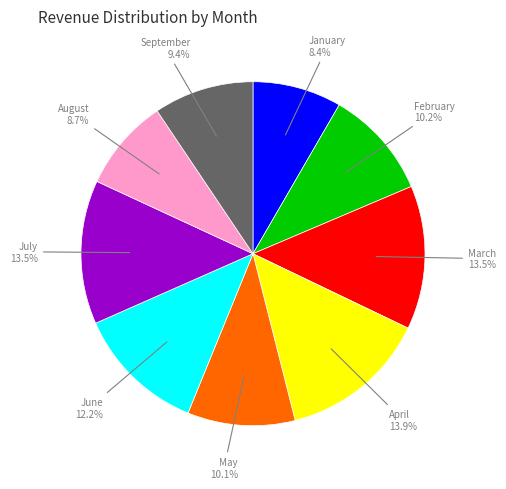

How many slices are in this pie chart?

9